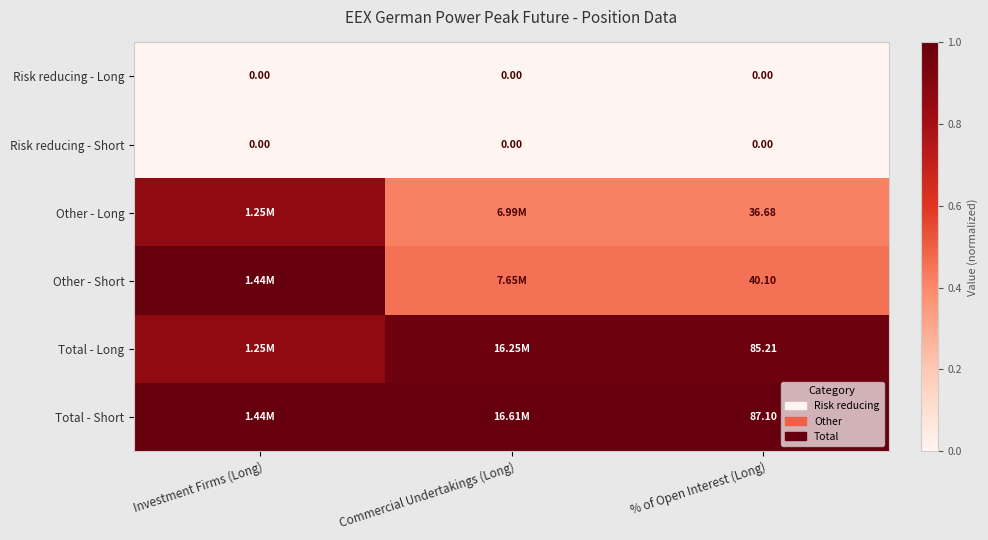

Which series has the largest total across all categories?

Total - Short